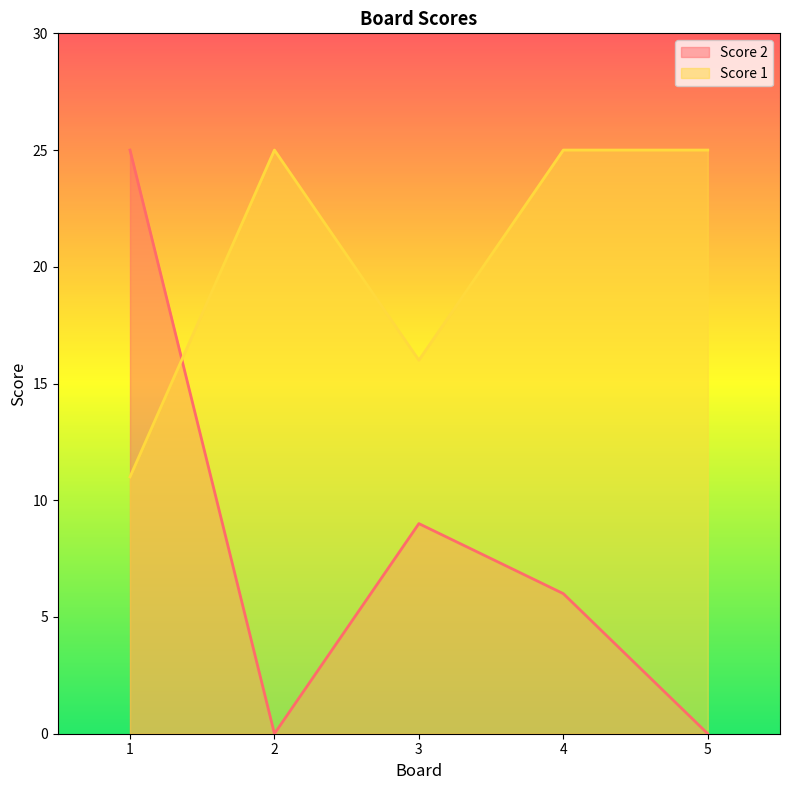

The Score 1 series shows 25 at 2. True or false?

True